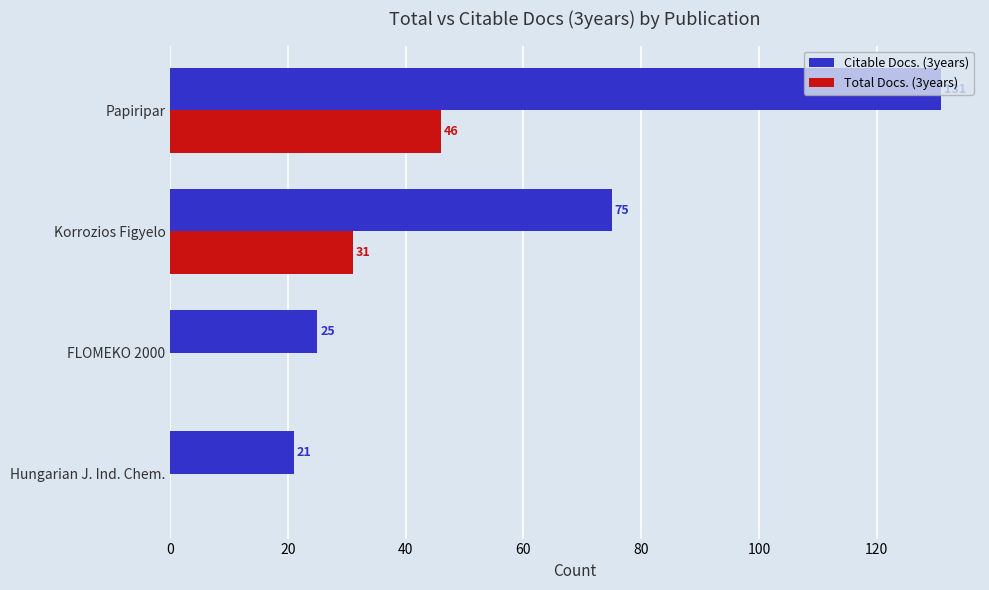

Which series has the largest total across all categories?

Citable Docs. (3years)